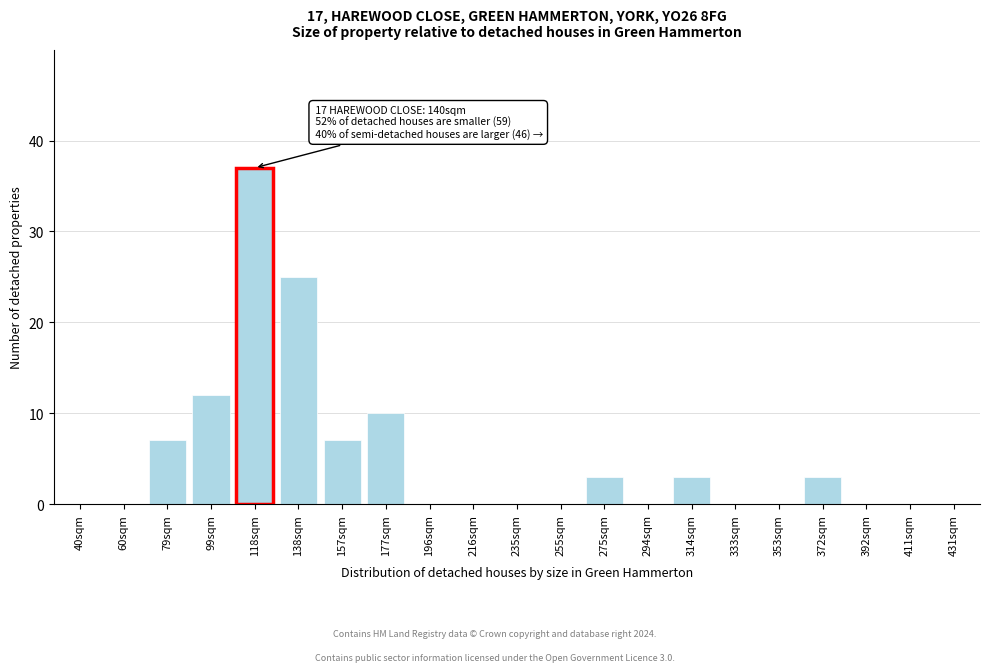

Reading left to right, what are all the values shown in this chart?

40sqm=0	60sqm=0	79sqm=7	99sqm=12	118sqm=37	138sqm=25	157sqm=7	177sqm=10	196sqm=0	216sqm=0	235sqm=0	255sqm=0	275sqm=3	294sqm=0	314sqm=3	333sqm=0	353sqm=0	372sqm=3	392sqm=0	411sqm=0	431sqm=0